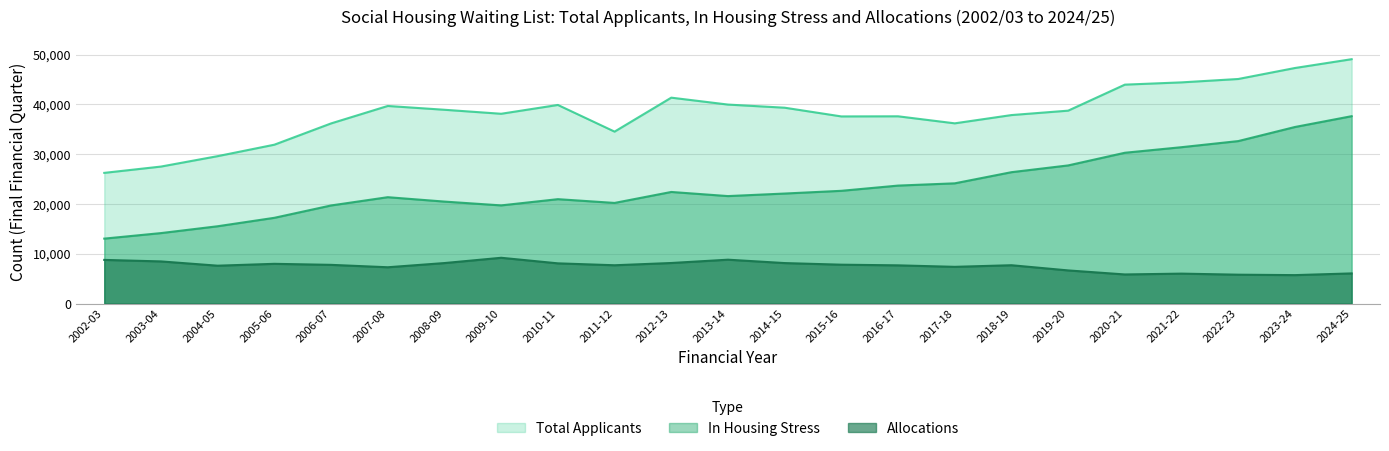

How many lines are shown in the chart?

3